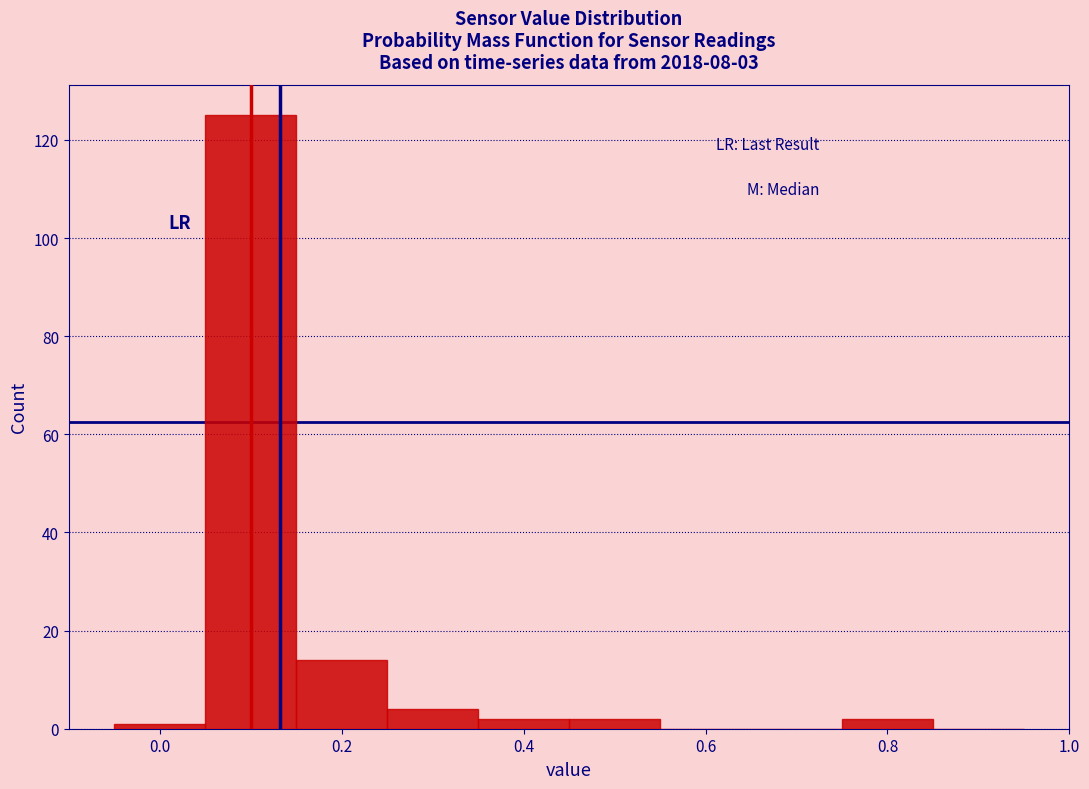

How tall is the bar that spans 0.45 to 0.55 on the x-axis? Neither the bar edges nor the heights are printed on the chart, so give them approximately, as read against the axes.

2